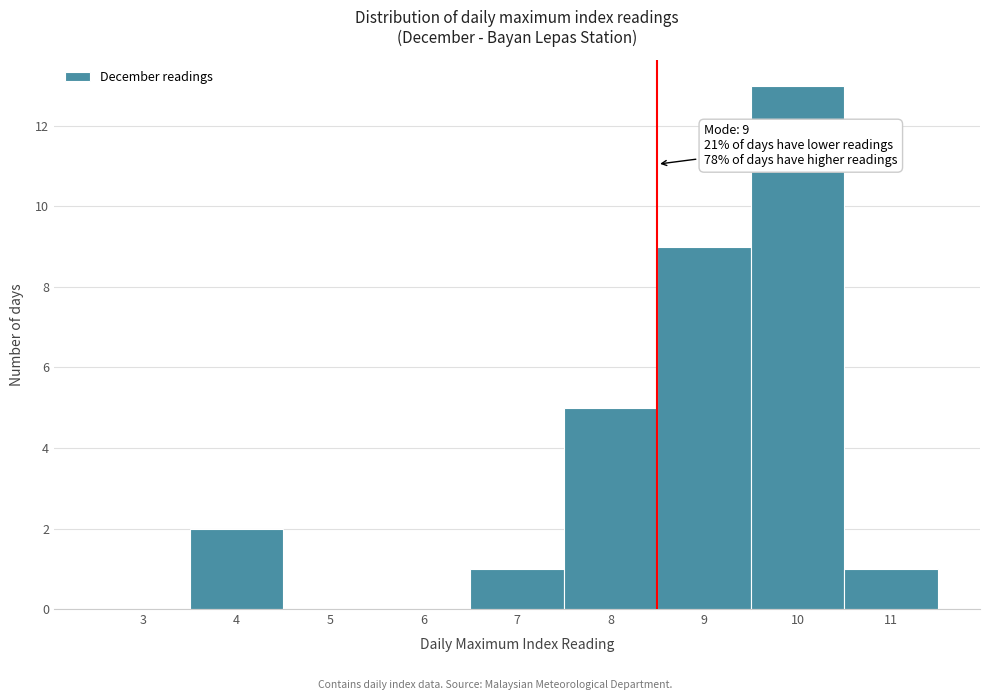

Reading right to left, extract all data points from this chart.

11=1	10=13	9=9	8=5	7=1	6=0	5=0	4=2	3=0